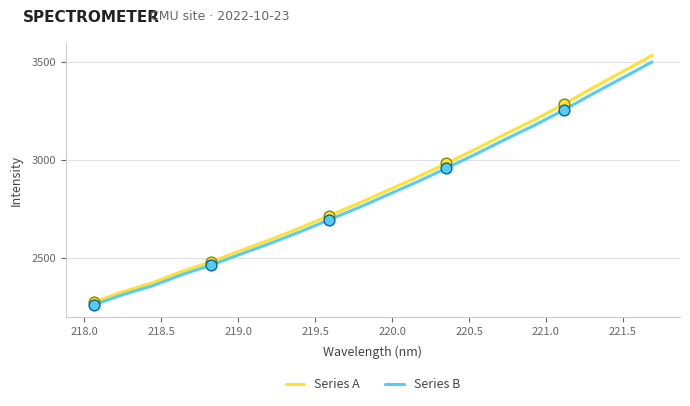

Which series has the largest range (max minus min)?

Series A